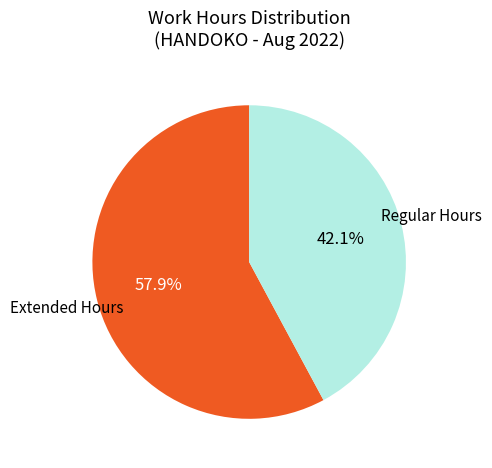

Does any single category account for the majority?

Yes